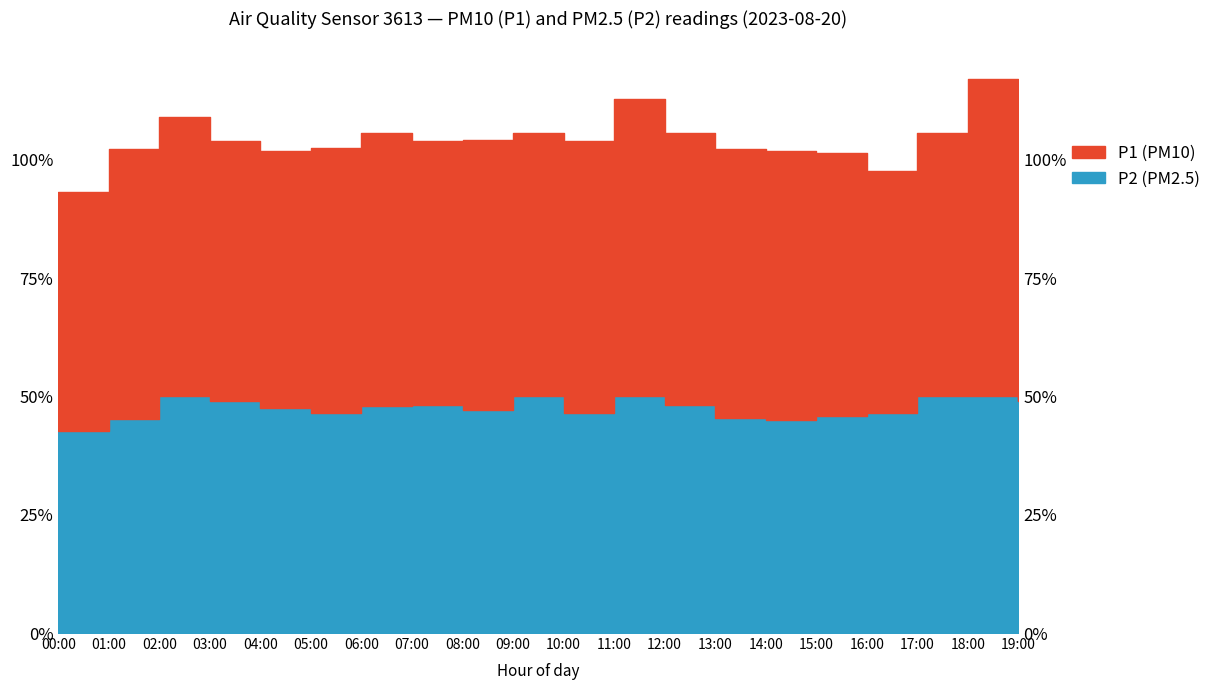

What is the value of the 19th point from the left?

7.2